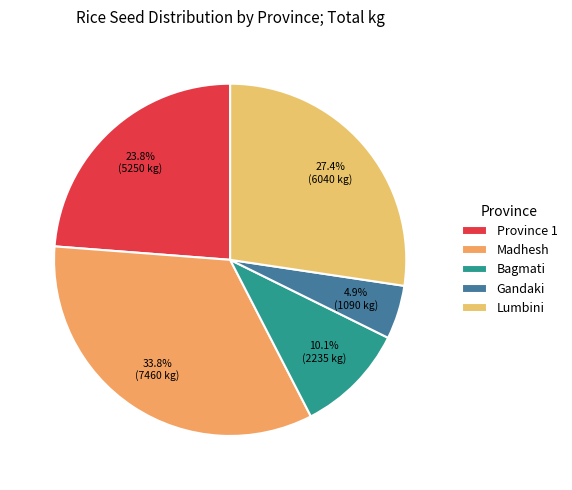

Count the number of slices in the pie.

5